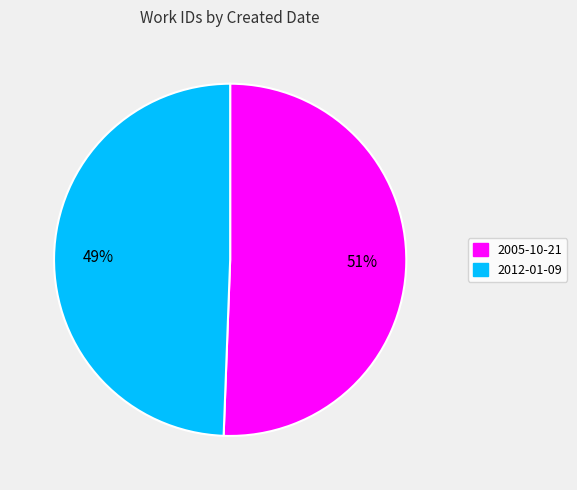

Does 2012-01-09 represent more than half of the total?

No